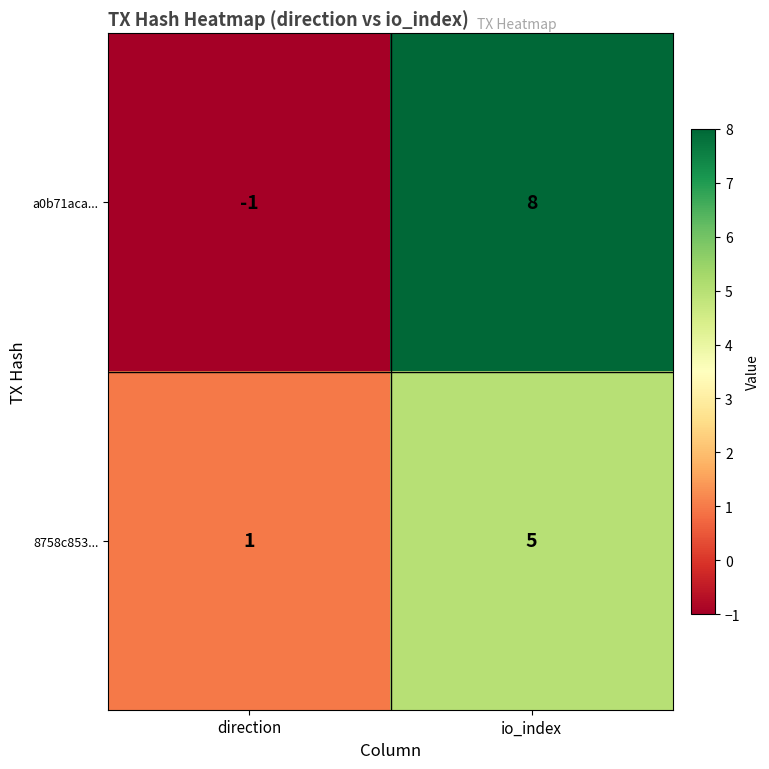

What is the approximate value of 8758c853... at io_index?

5